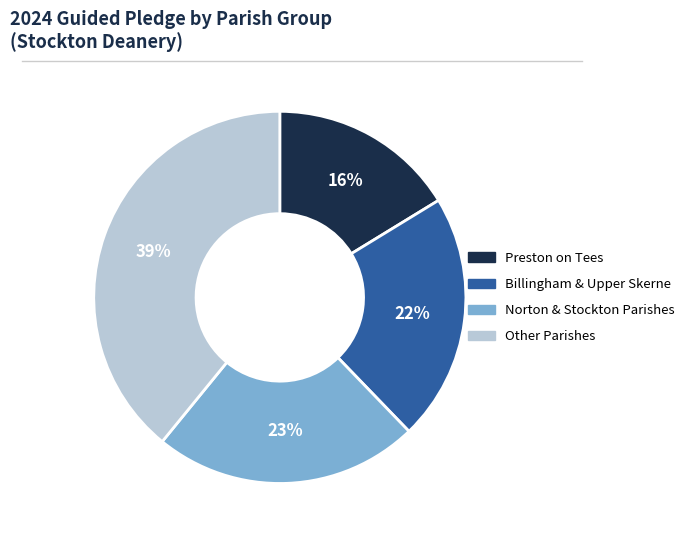

To the nearest percent, what is the average slice percentage?

25%